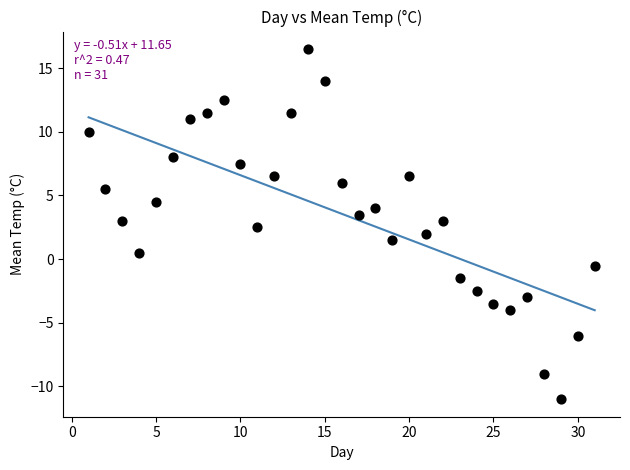

What is the range of Y values (max minus min)?

27.5